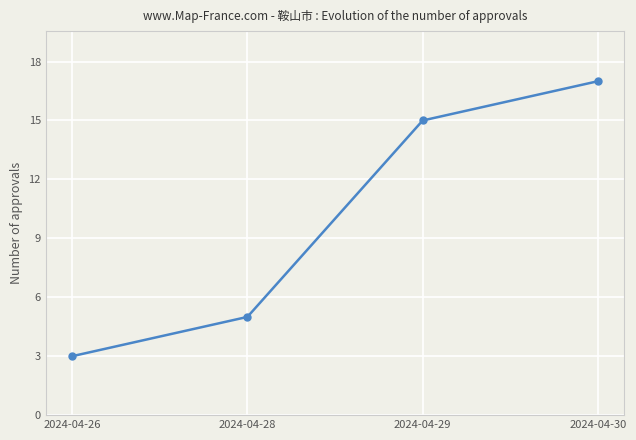

What is the minimum value shown in the chart?

3